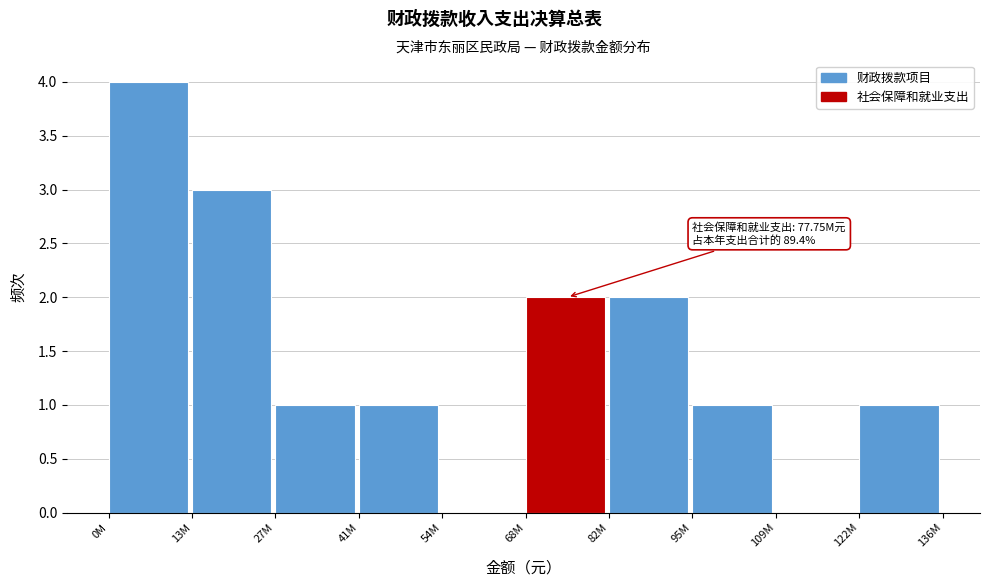

Reading left to right, extract all data points from this chart.

0M=4	13M=3	27M=1	41M=1	54M=0	68M=2	82M=2	95M=1	109M=0	122M=1